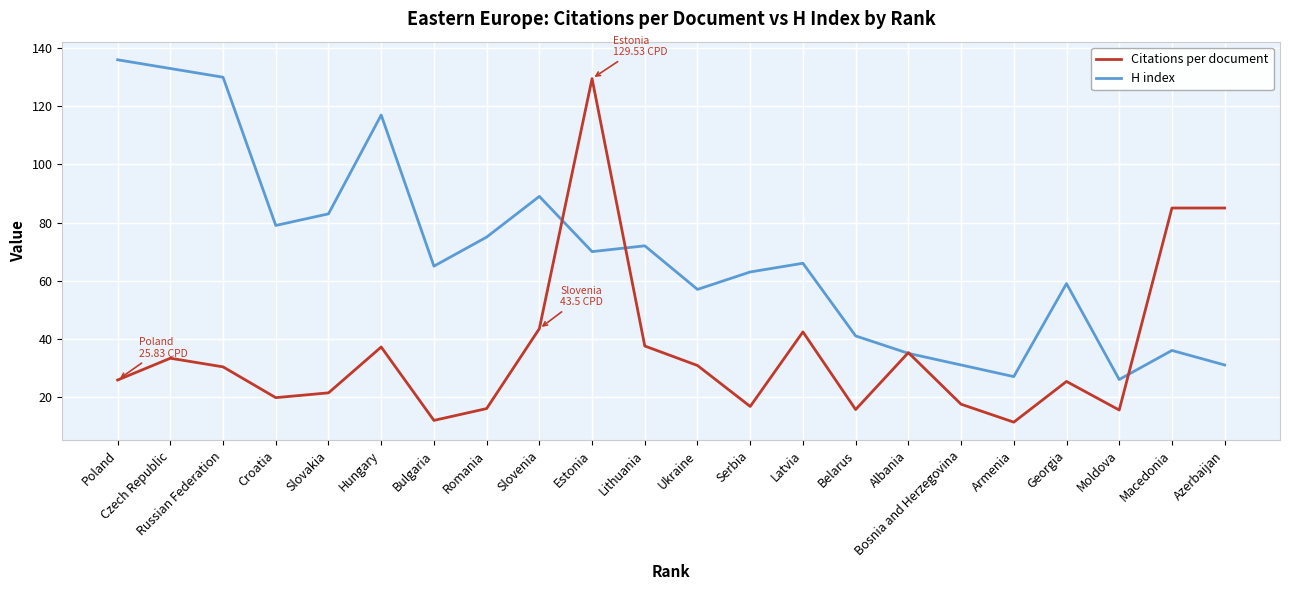

True or false: Citations per document and H index intersect in this chart.

True